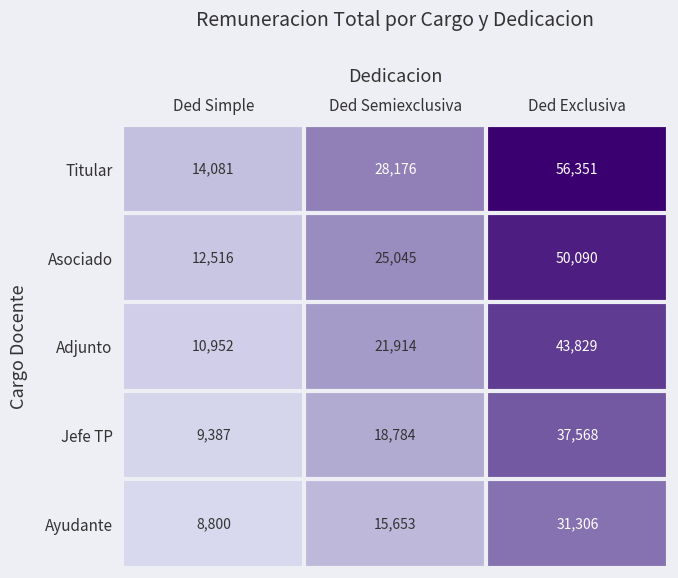

Rank the series at Ded Simple from highest to lowest value.

Titular, Asociado, Adjunto, Jefe TP, Ayudante